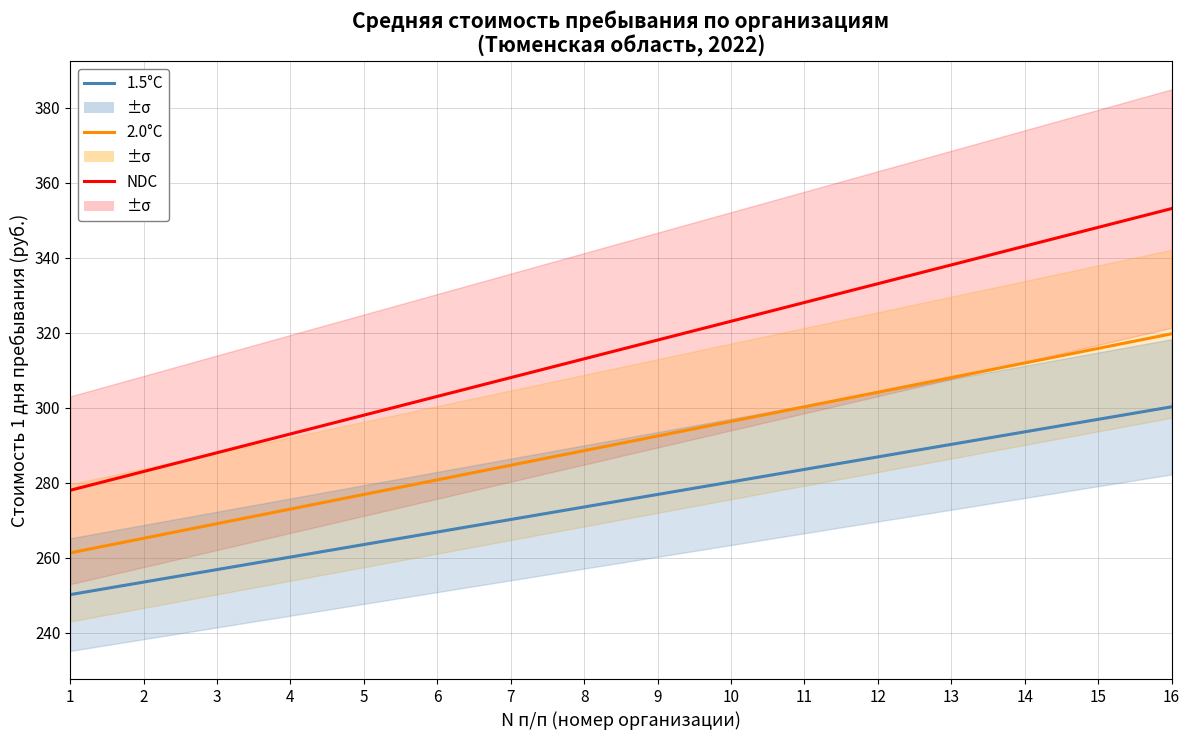

True or false: 1.5°C and NDC cross at least once.

False